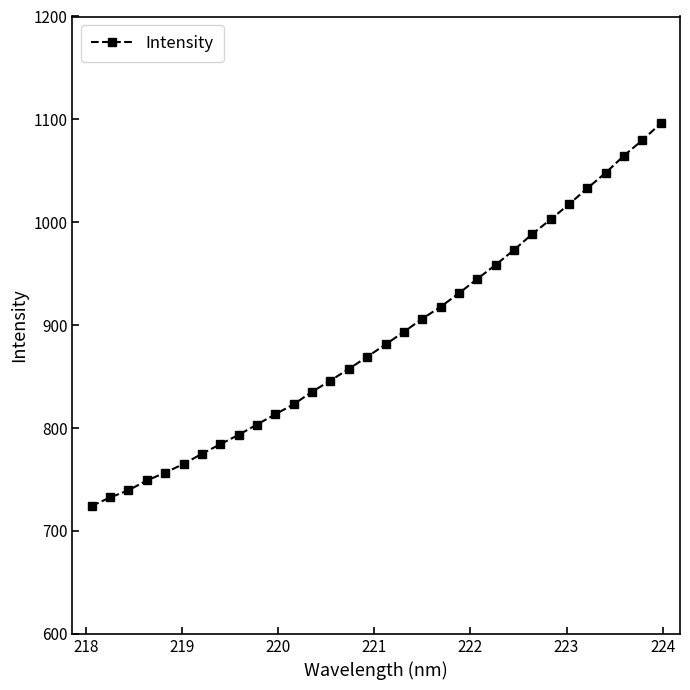

What is the value of the 9th point from the left?

793.5